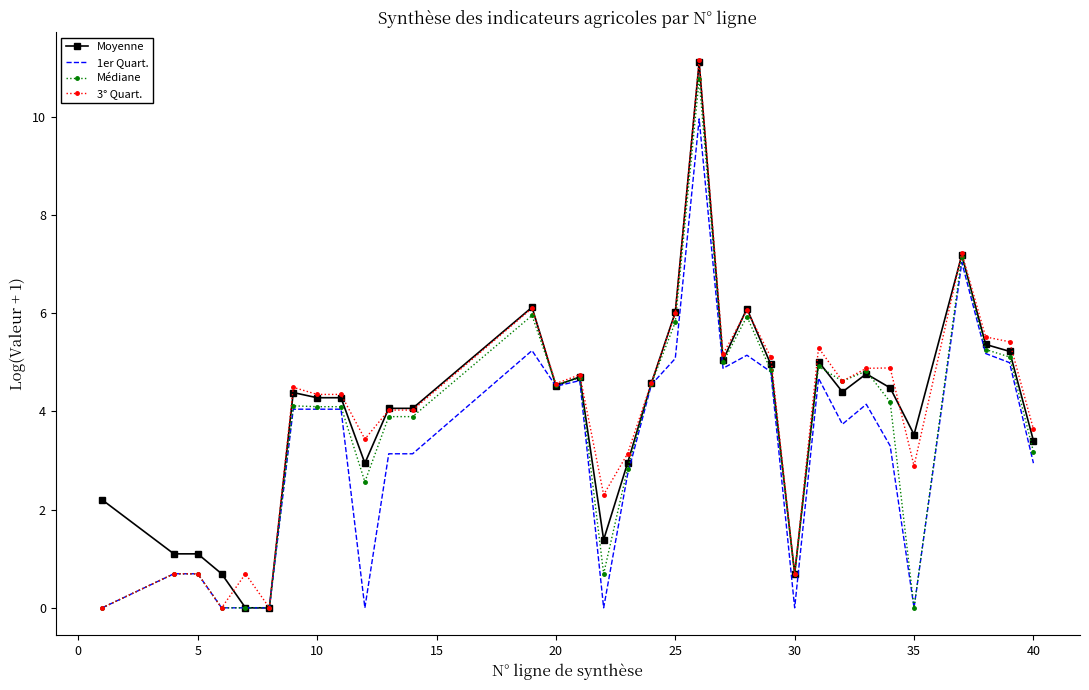

What is the highest value of the 1er Quart. series?

10.0